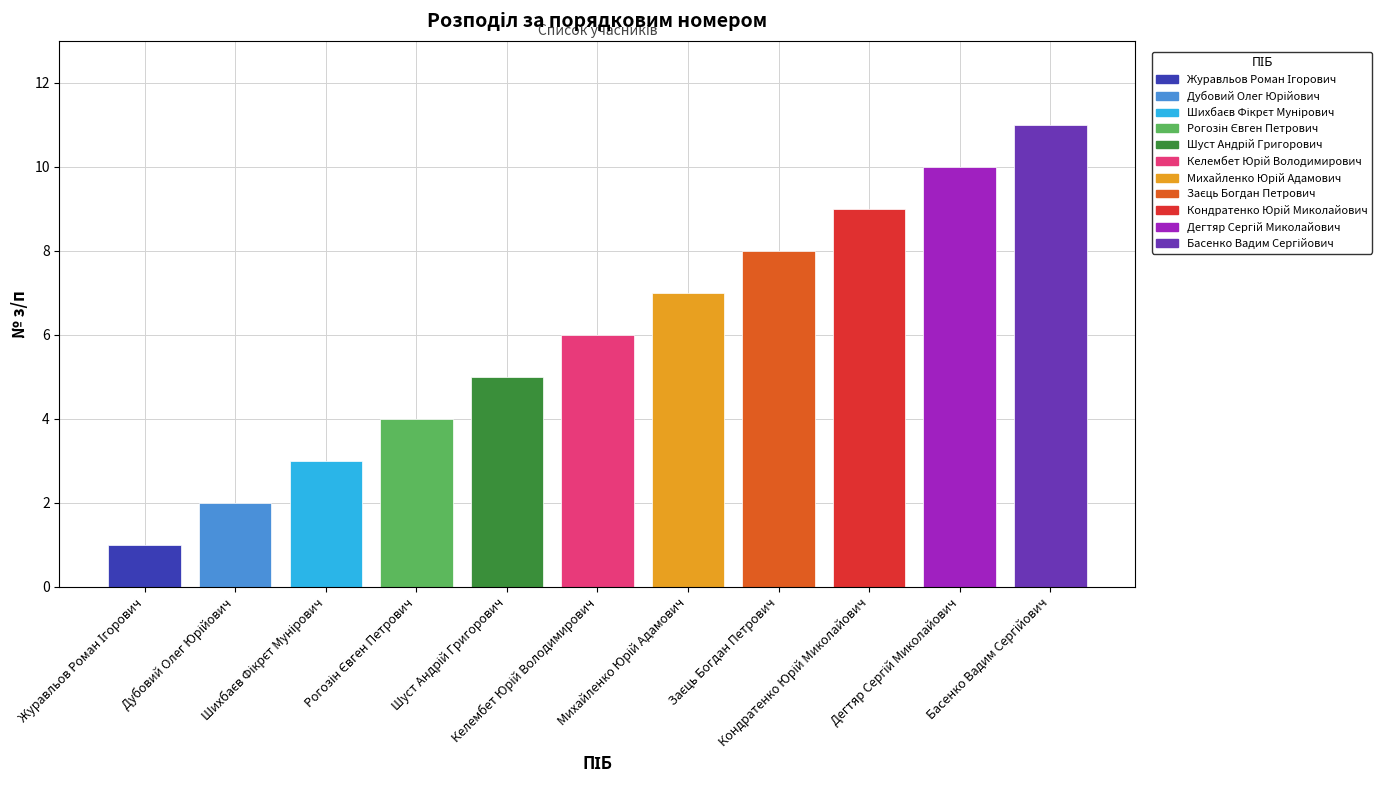

Are the bars horizontal?

No